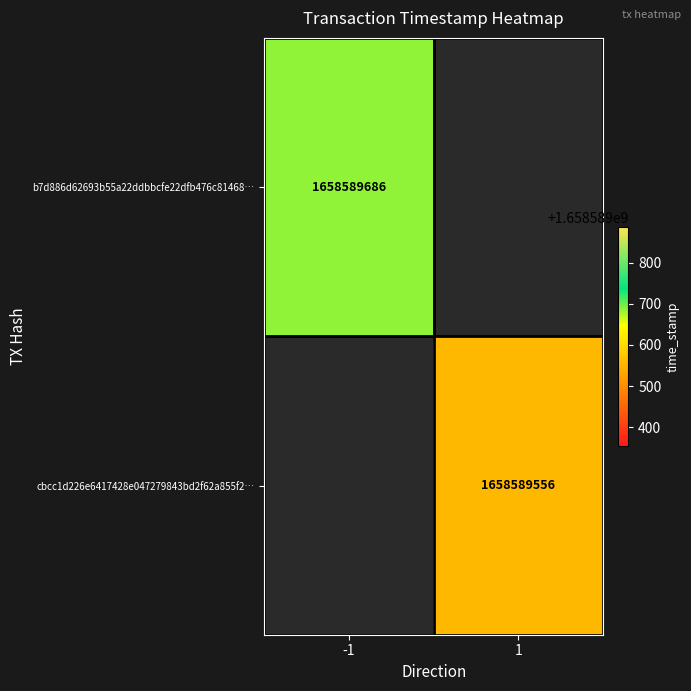

What is the maximum value for cbcc1d226e6417428e047279843bd2f62a855f2?

1658589556